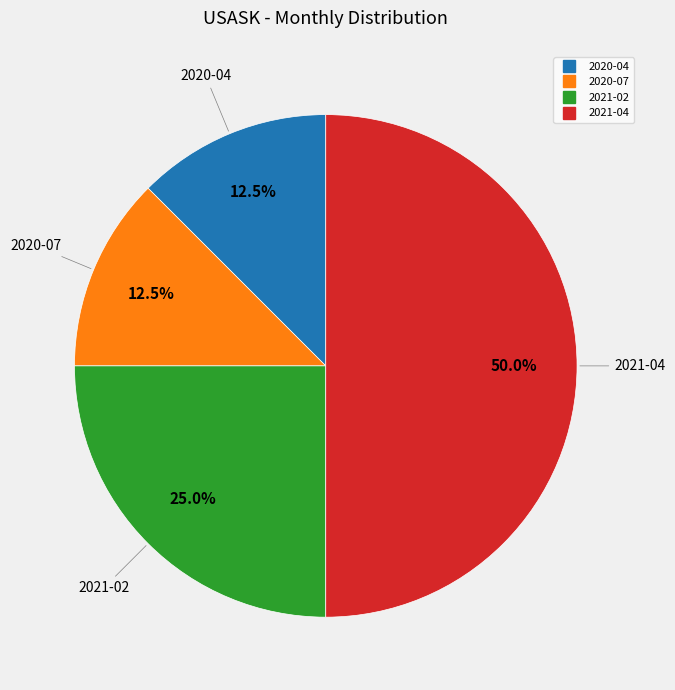

How many slices are in this pie chart?

4